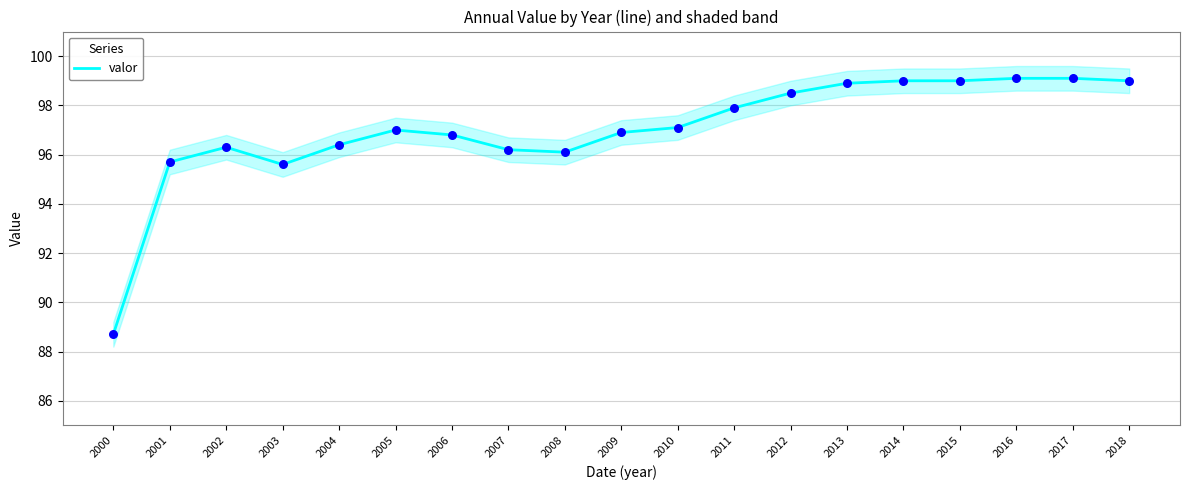

What is the change in value from 2013 to 2015?

+0.1